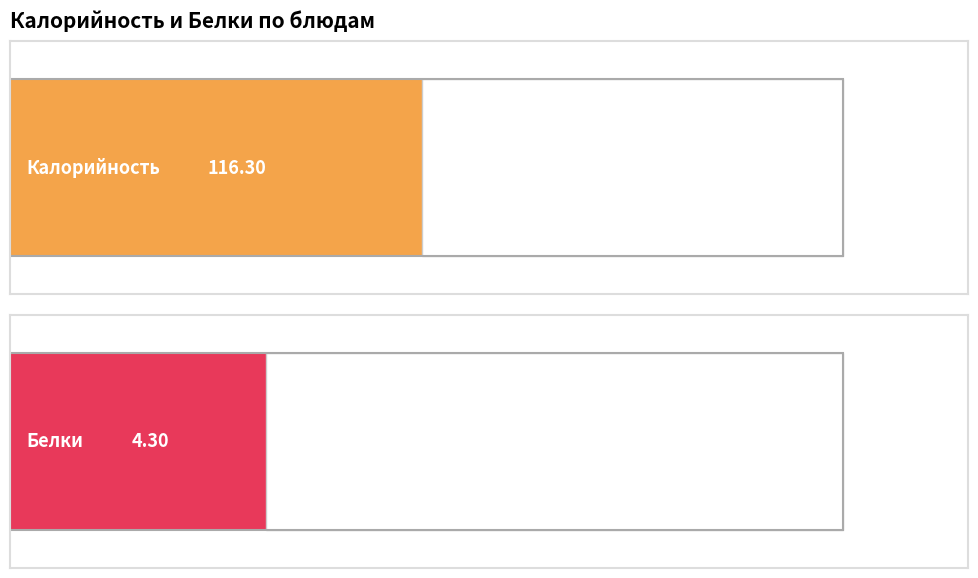

The value of Белки at компот is 0.7. True or false?

False